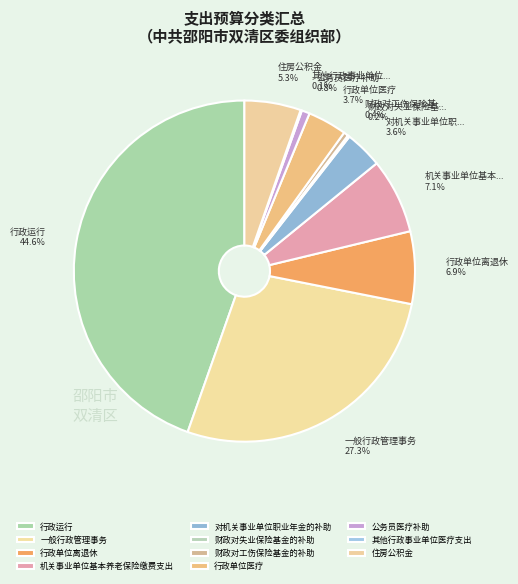

Is there a majority slice in this chart?

No